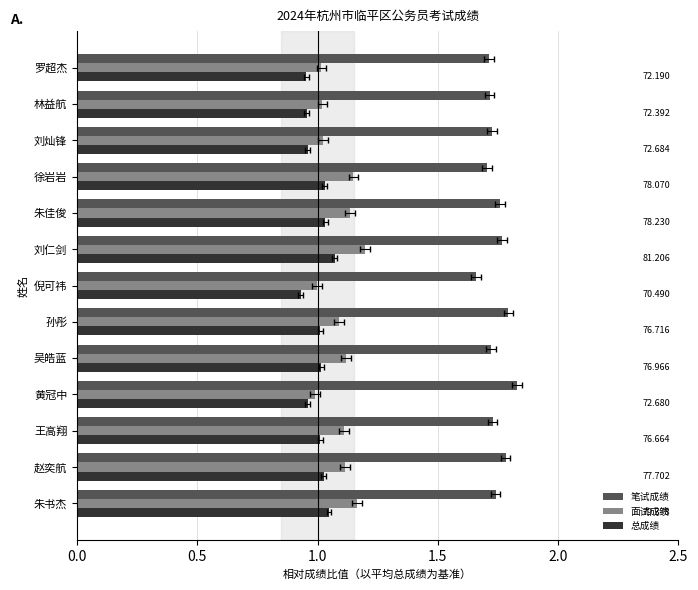

What is the sum of the 面试成绩 values at 倪可祎 and 罗超杰?

2.0